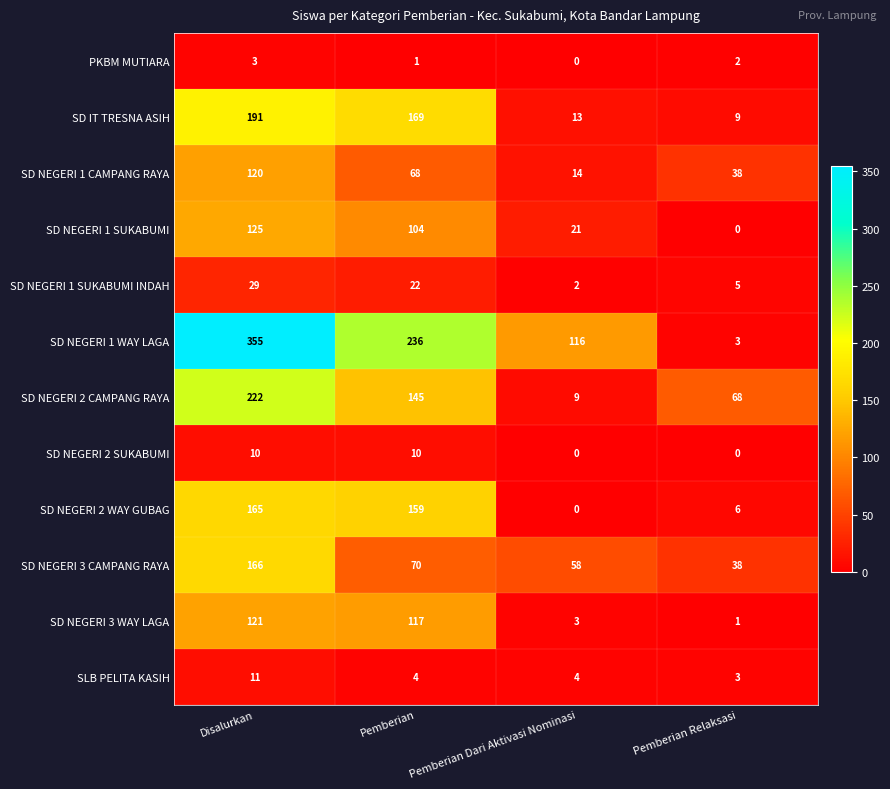

Which category has the highest value across all series?

Disalurkan